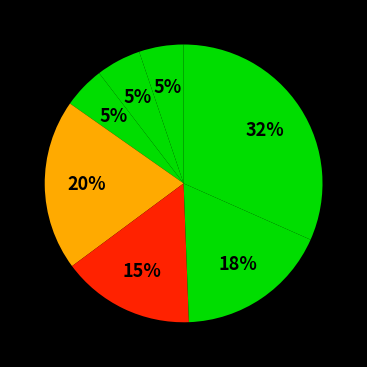

Count the number of slices in the pie.

7